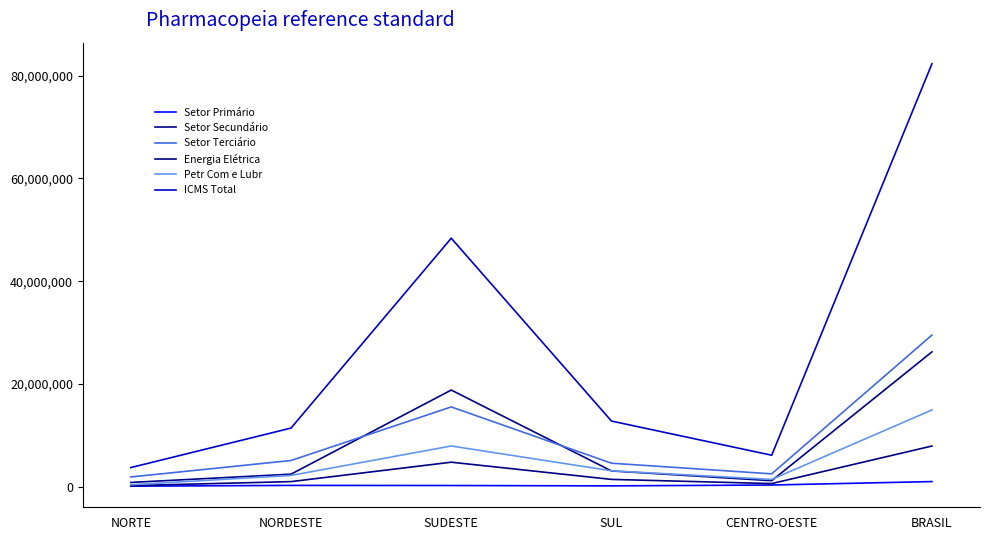

At SUDESTE, list the series in order from largest to smallest.

ICMS Total, Setor Secundário, Setor Terciário, Petr Com e Lubr, Energia Elétrica, Setor Primário